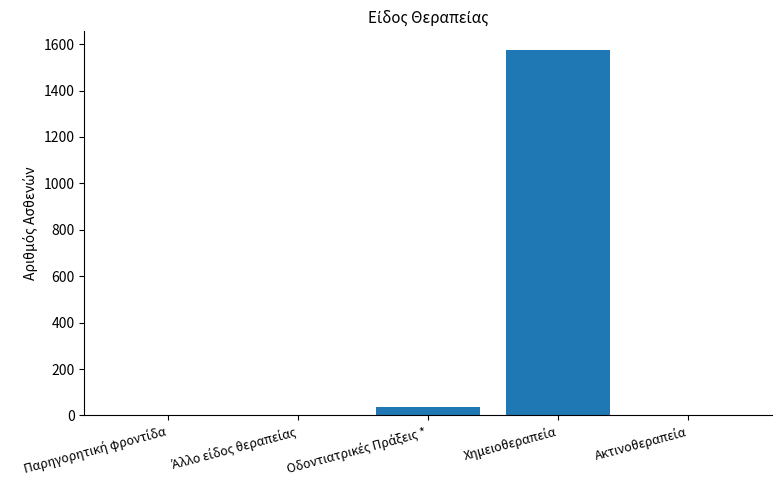

What is the greatest value displayed?

1576